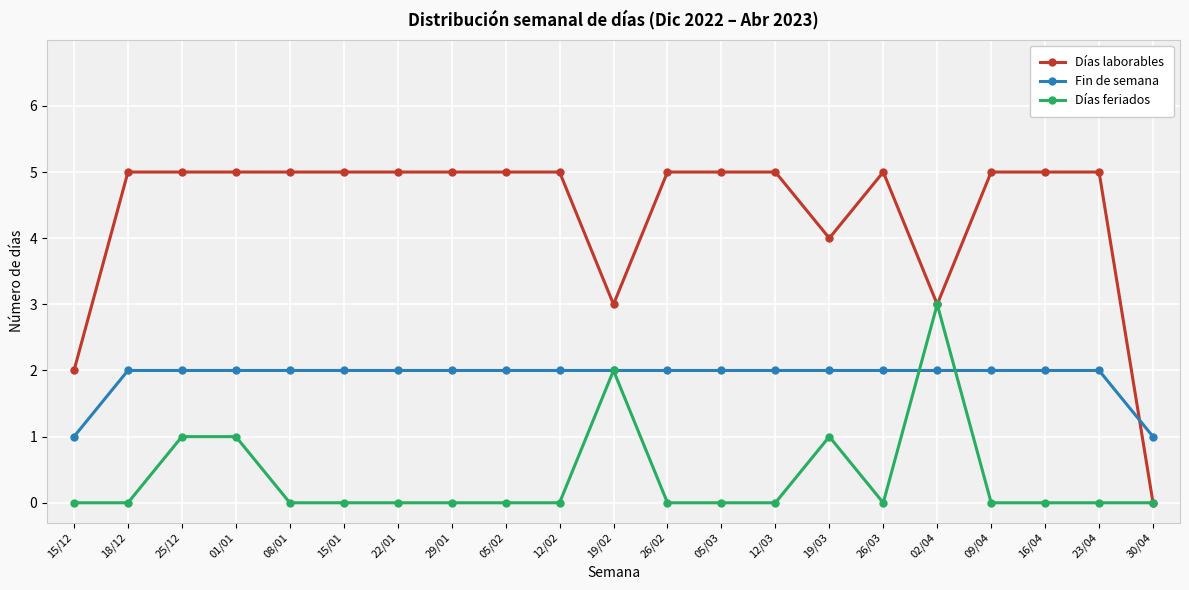

What is the maximum value shown in the chart?

5